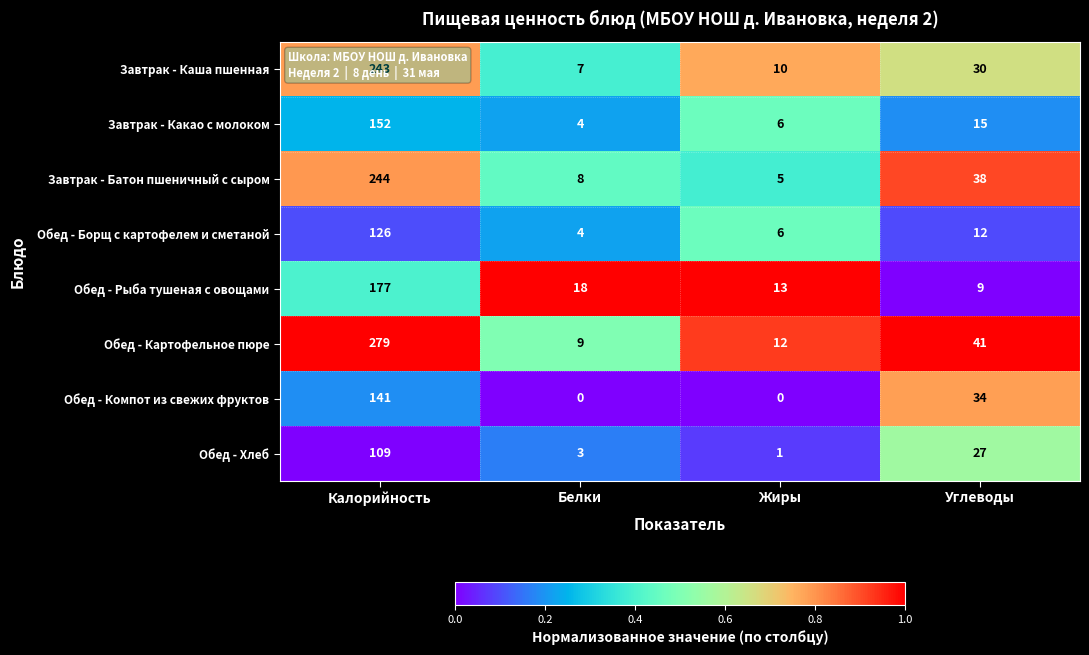

What value does the Завтрак - Батон пшеничный с сыром series have at Жиры?

5